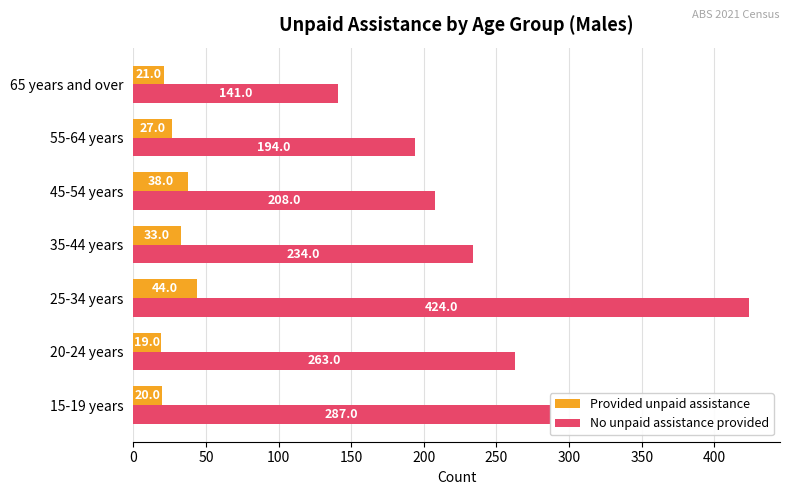

Where is Provided unpaid assistance nearest to the value 31?

35-44 years